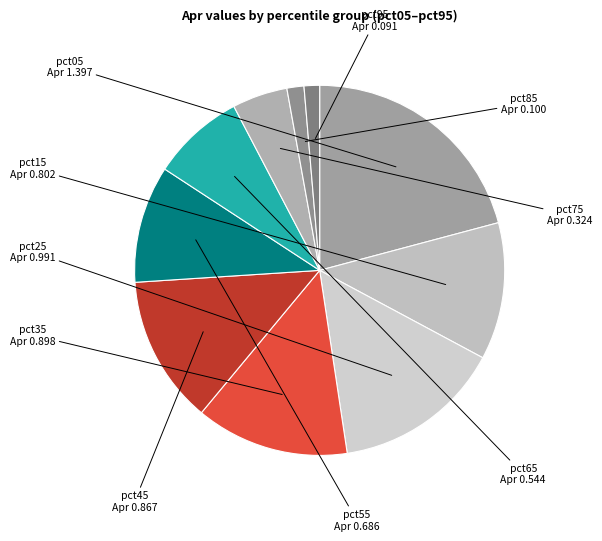

What is the largest slice in the pie chart?

pct05